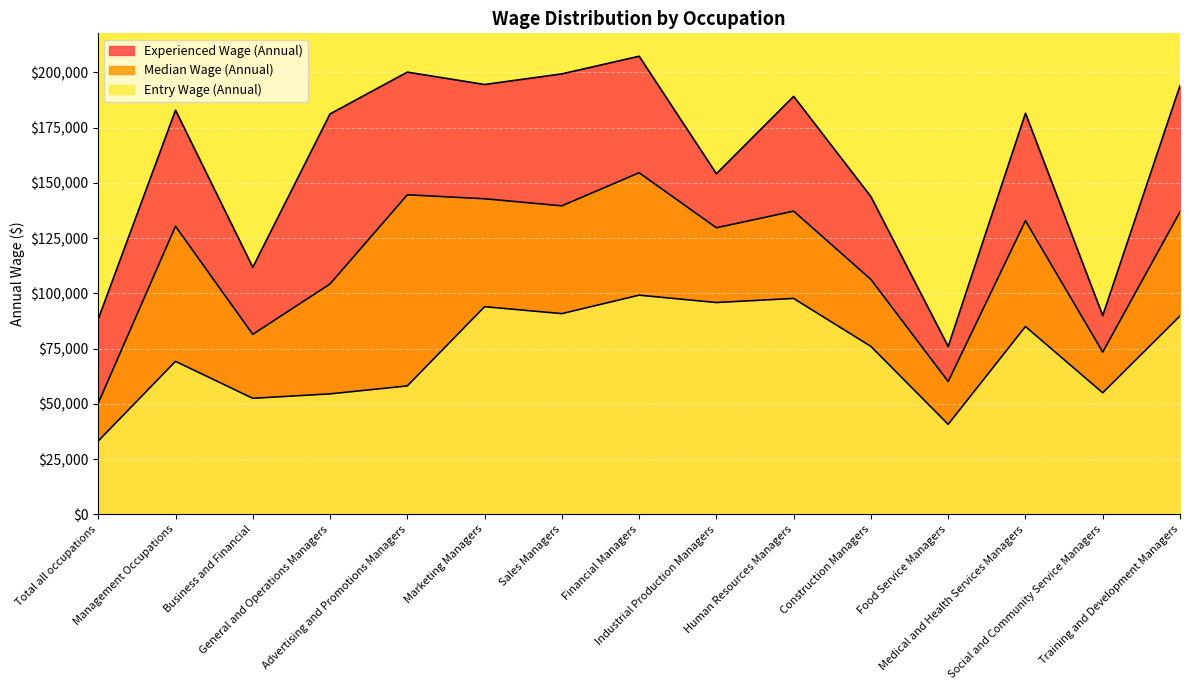

The Entry Wage (Annual) series shows 129671 at Sales Managers. True or false?

False